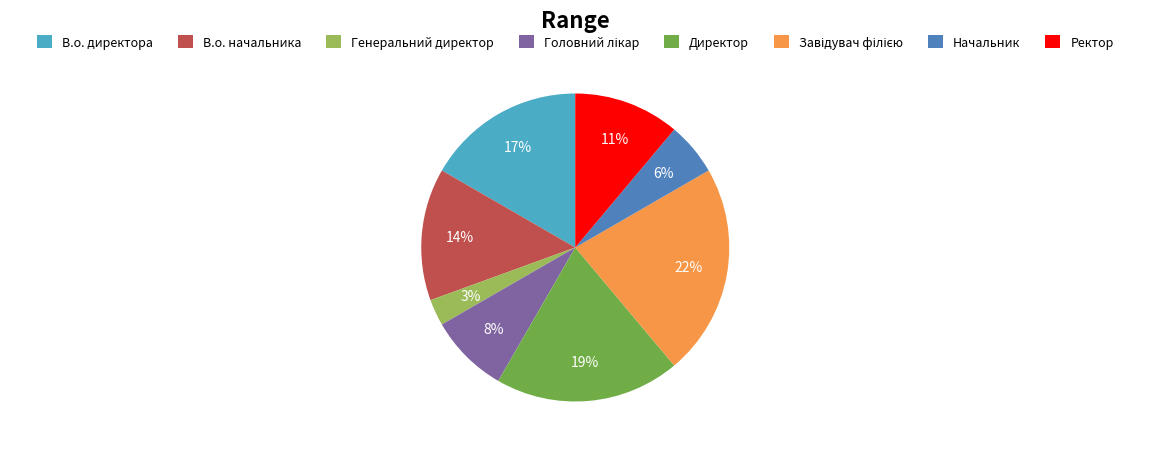

To the nearest percent, what is the difference between the largest and smallest slice percentages?

19%